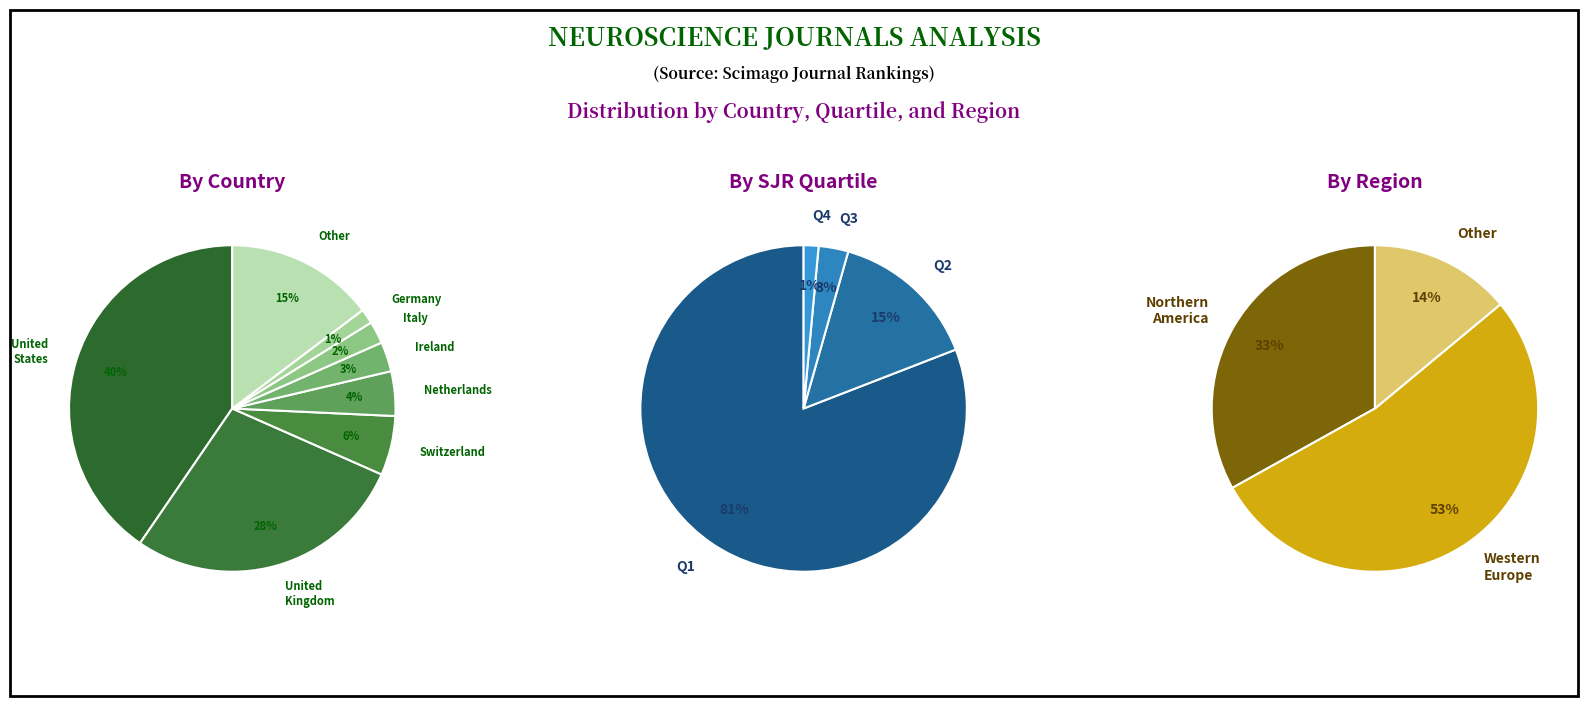

Combined, do Western Europe and Other account for over 50%?

Yes